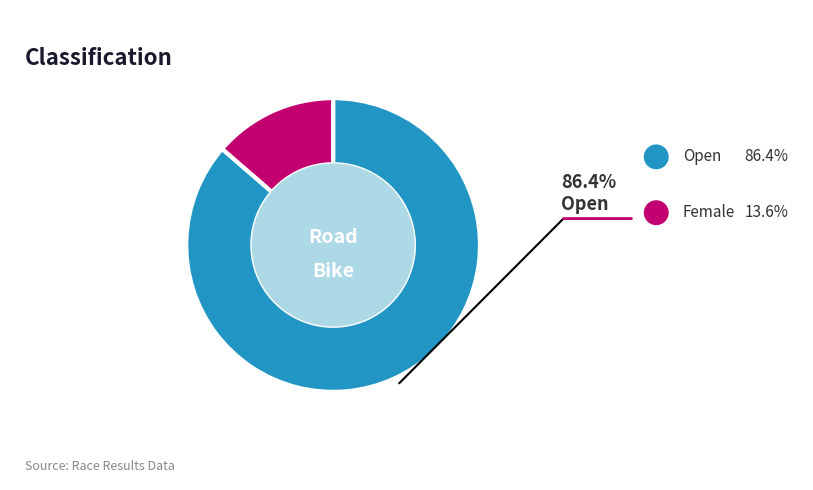

Is there a majority slice in this chart?

Yes